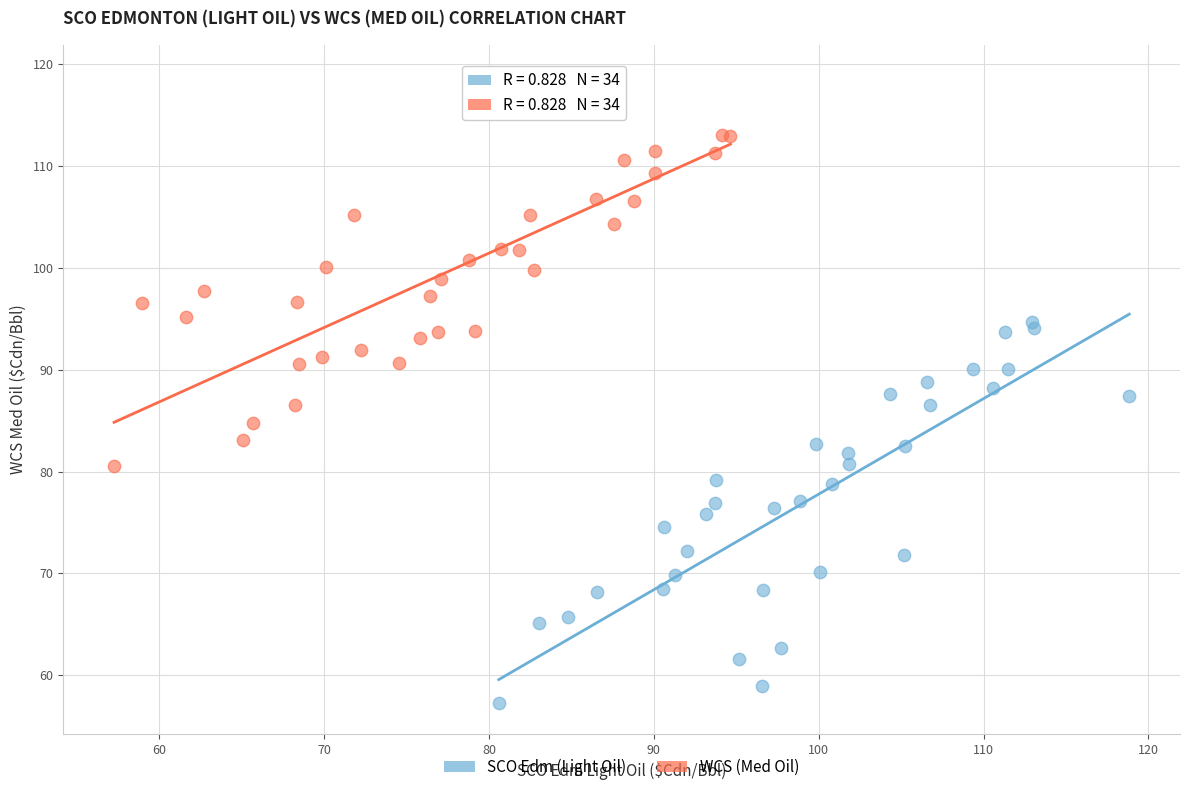

Which series reaches the maximum Y coordinate?

WCS (Med Oil)